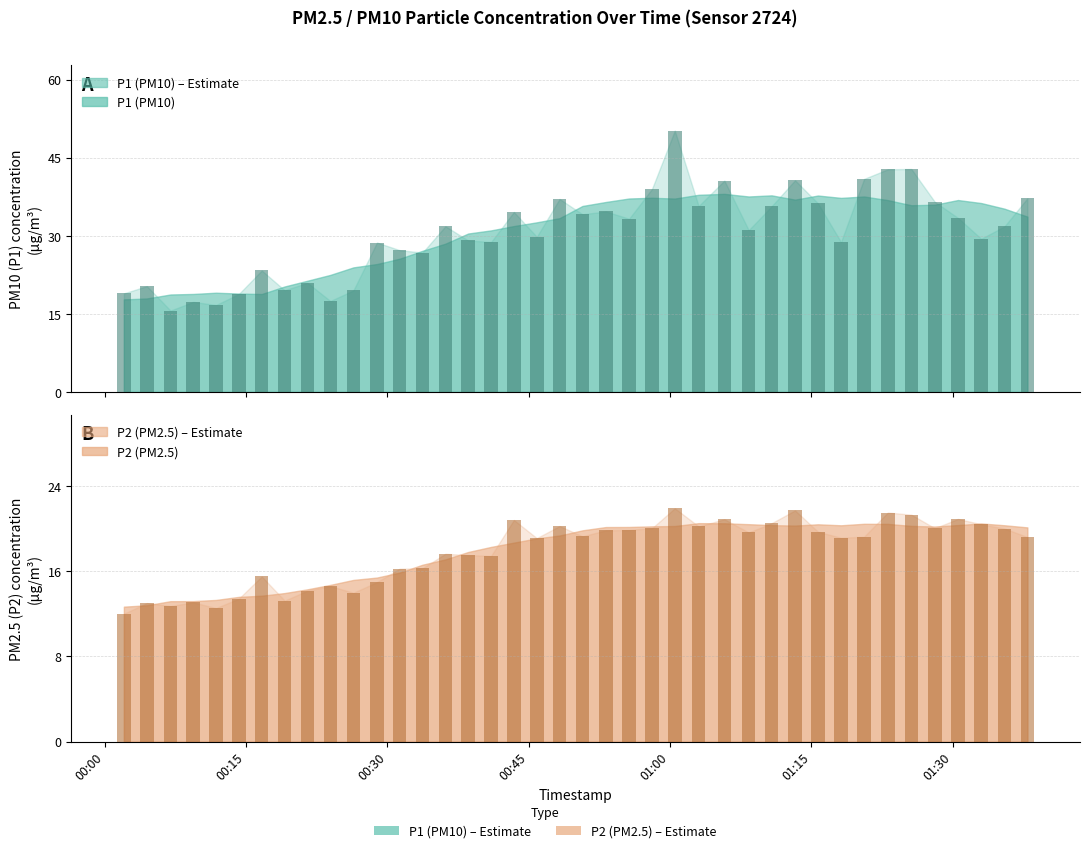

What is the greatest value displayed?

50.2